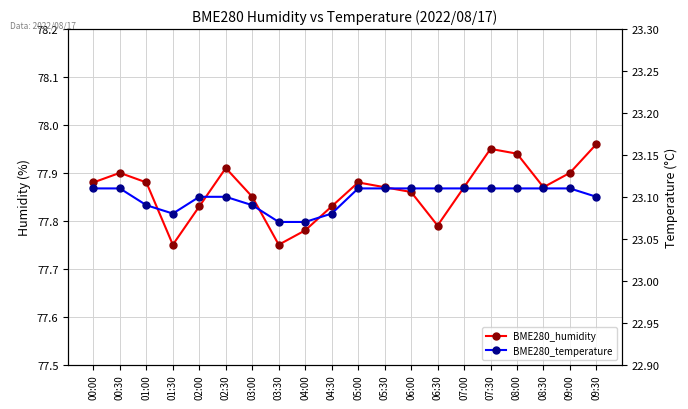

In BME280_humidity, how many points are higher than both neighbors (excluding endpoints)?

4